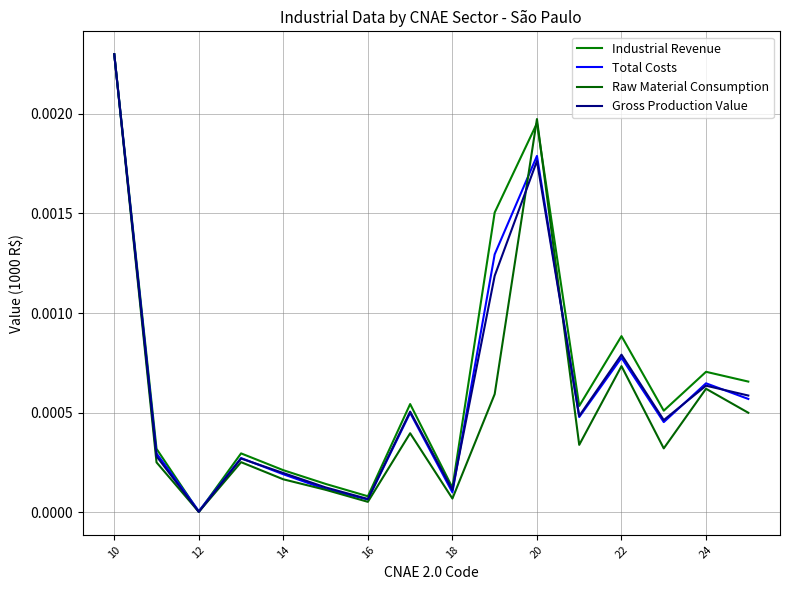

How many times do Industrial Revenue and Total Costs cross each other?

2